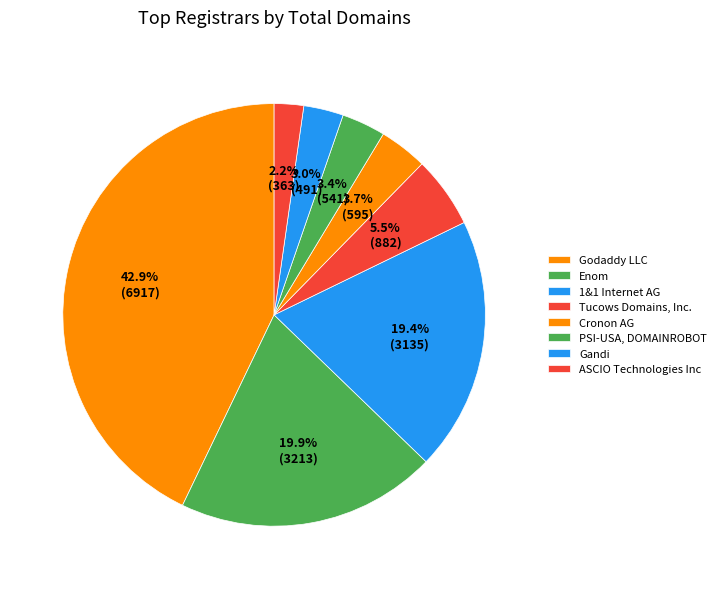

To the nearest percent, what is the average slice percentage?

12%